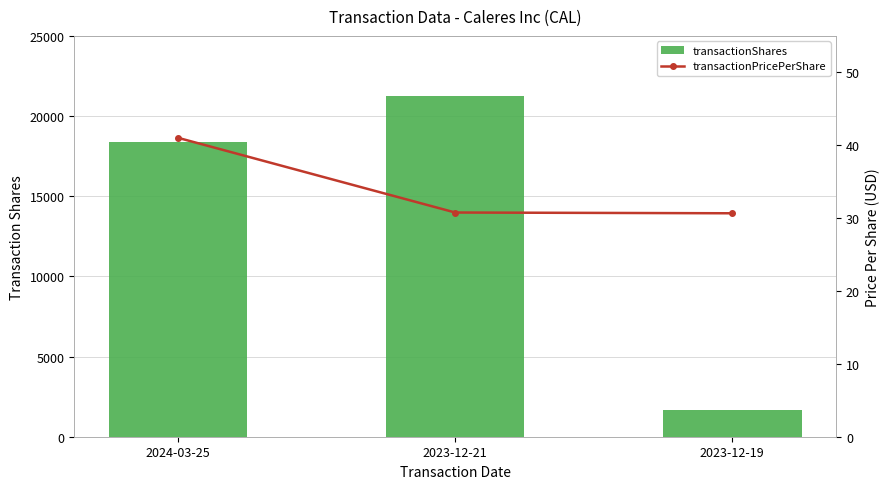

The transactionShares series shows 515.3 at 2023-12-19. True or false?

False